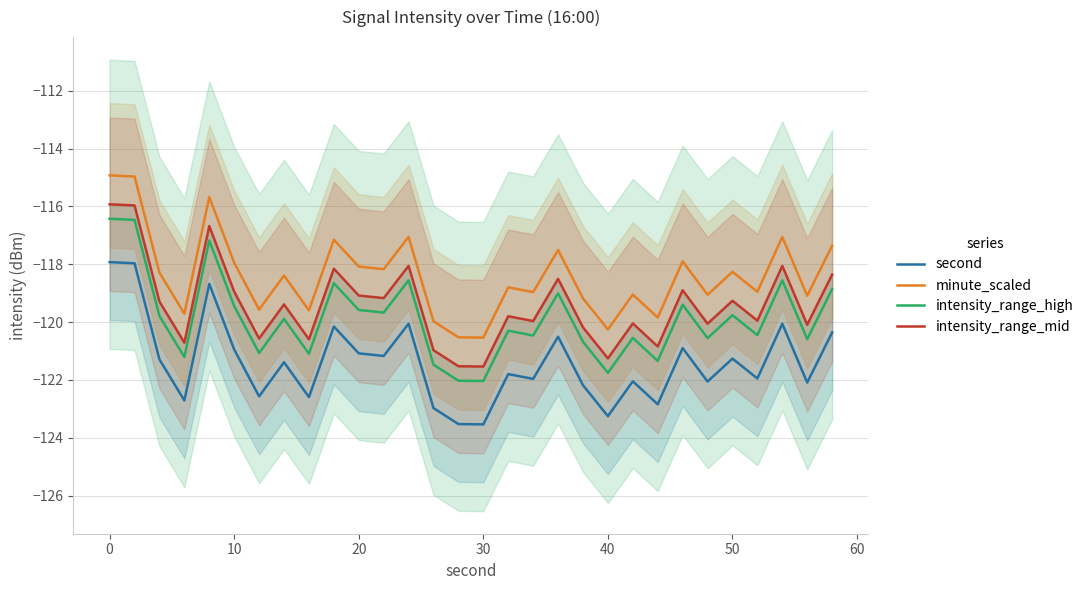

True or false: minute_scaled and intensity_range_high intersect in this chart.

False